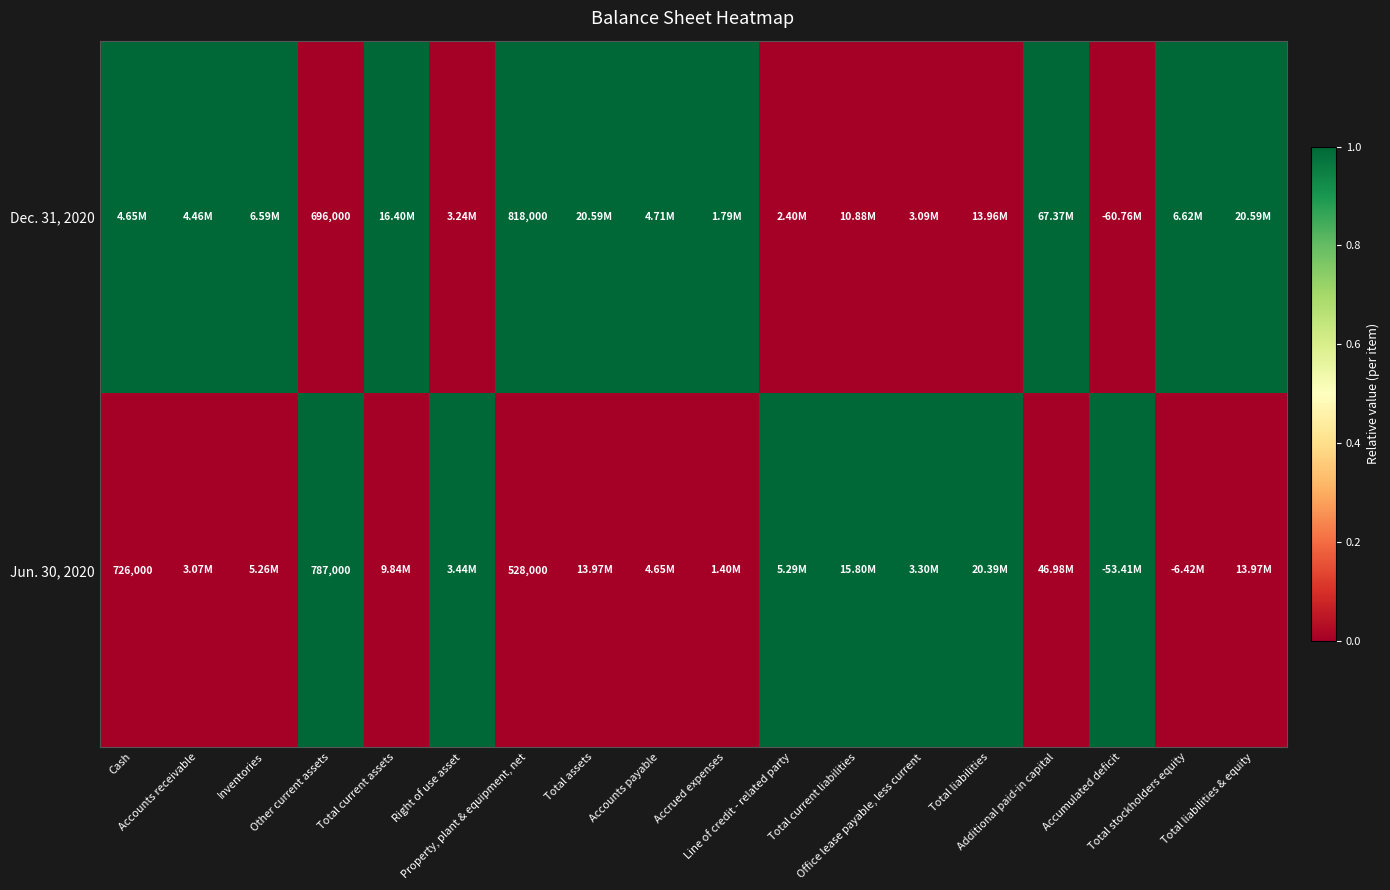

List the series in order of their overall mean, highest first.

Dec. 31, 2020, Jun. 30, 2020